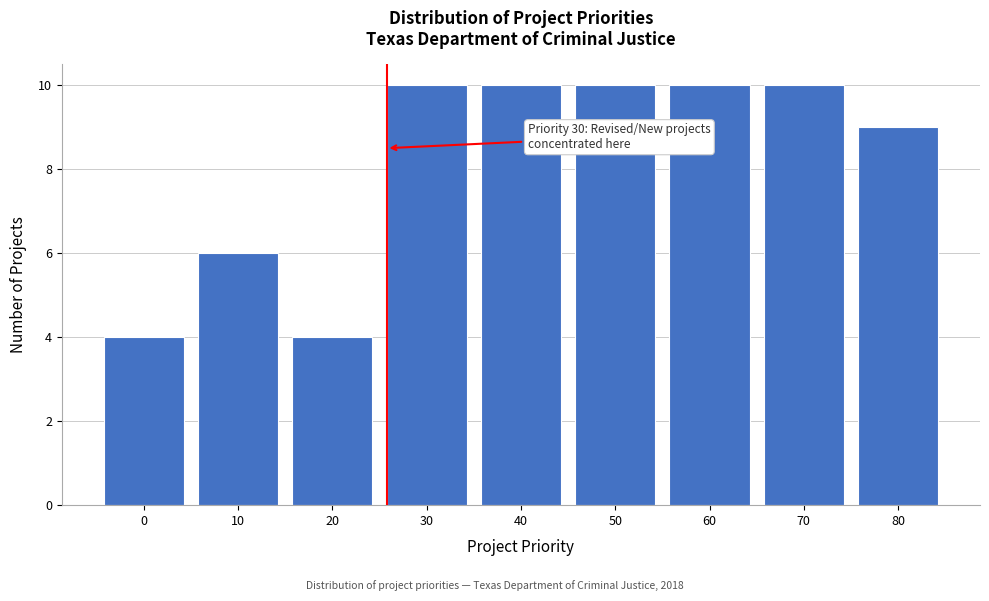

Reading left to right, extract all data points from this chart.

0=4	10=6	20=4	30=10	40=10	50=10	60=10	70=10	80=9